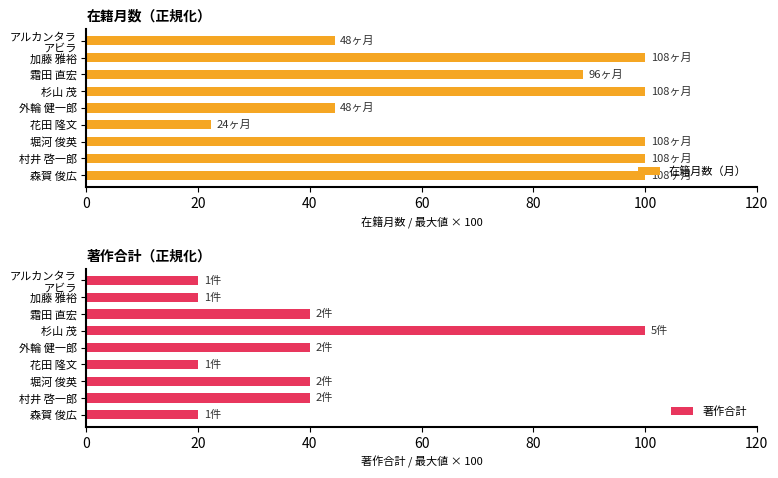

What is the average value of the 在籍月数（月） series?

77.8